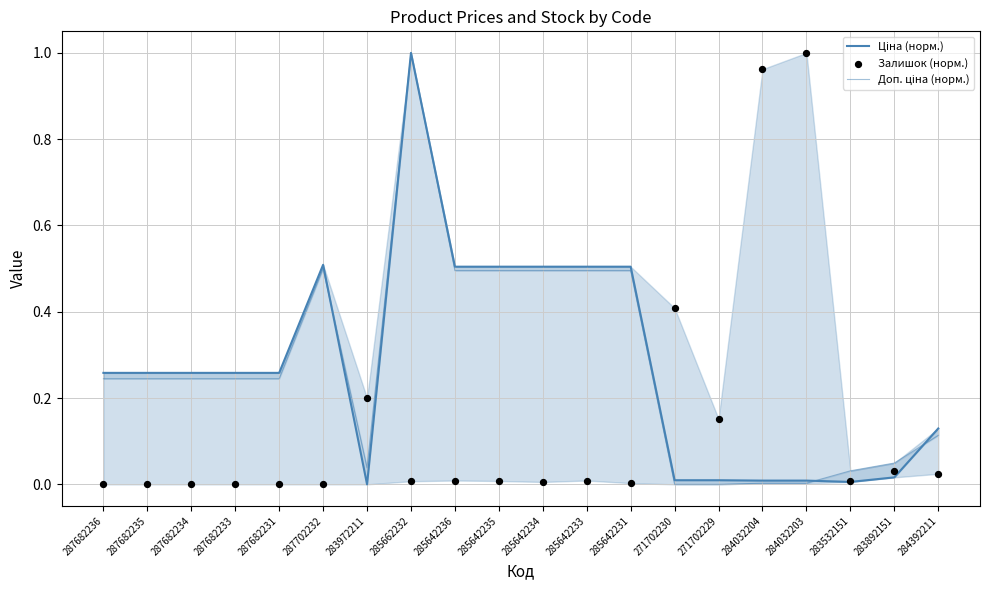

What are all the series names shown in the legend?

Ціна (норм.), Доп. ціна (норм.), Залишок (норм.)